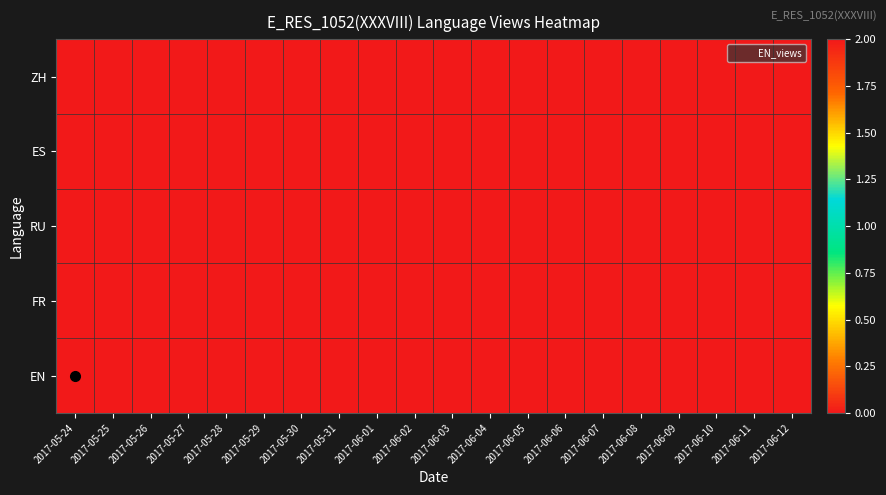

Rank the series at 2017-05-24 from highest to lowest value.

EN, ZH, ES, RU, FR